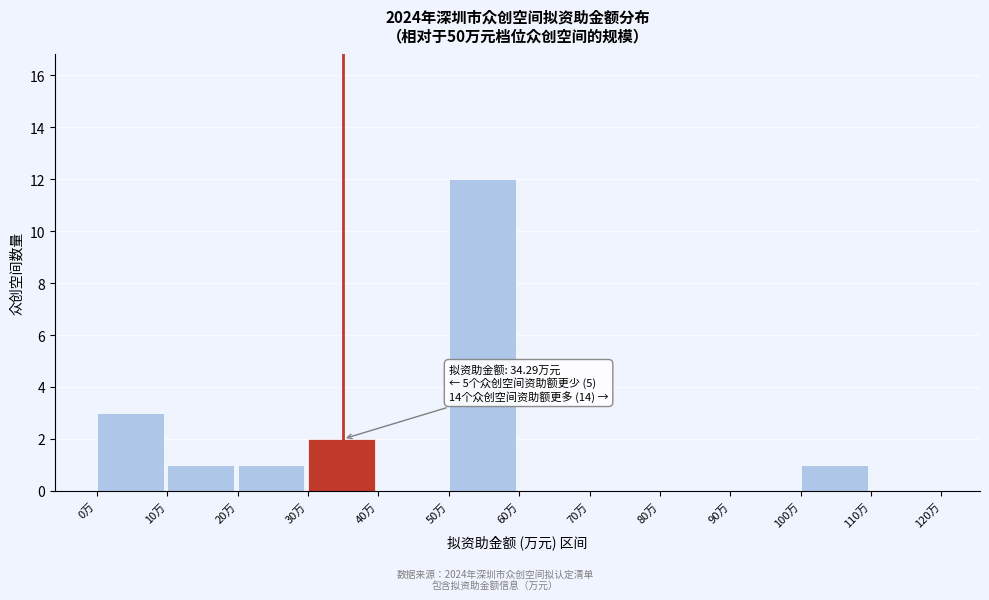

Over which range of the x-axis is the bar tallest?

50 to 60